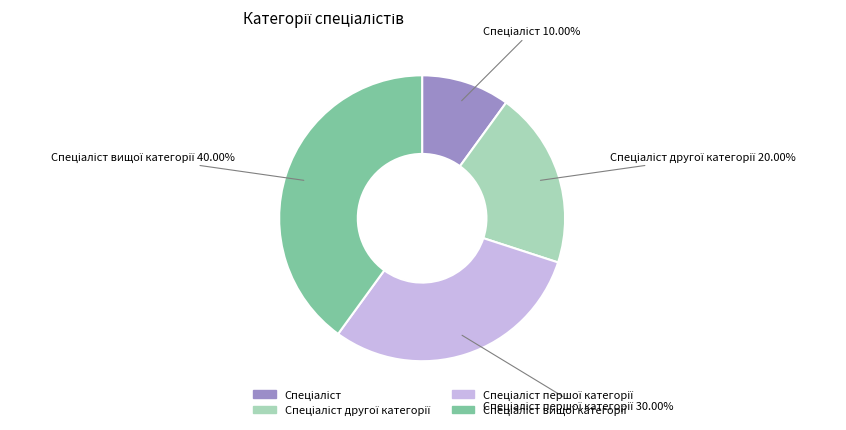

How many slices are in this pie chart?

4